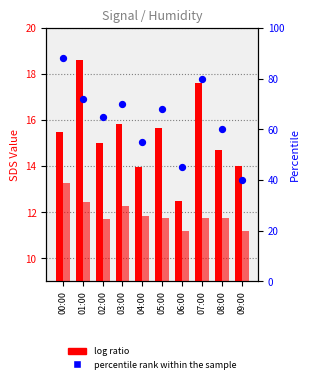

Which series has the widest spread of Y values?

percentile rank within the sample